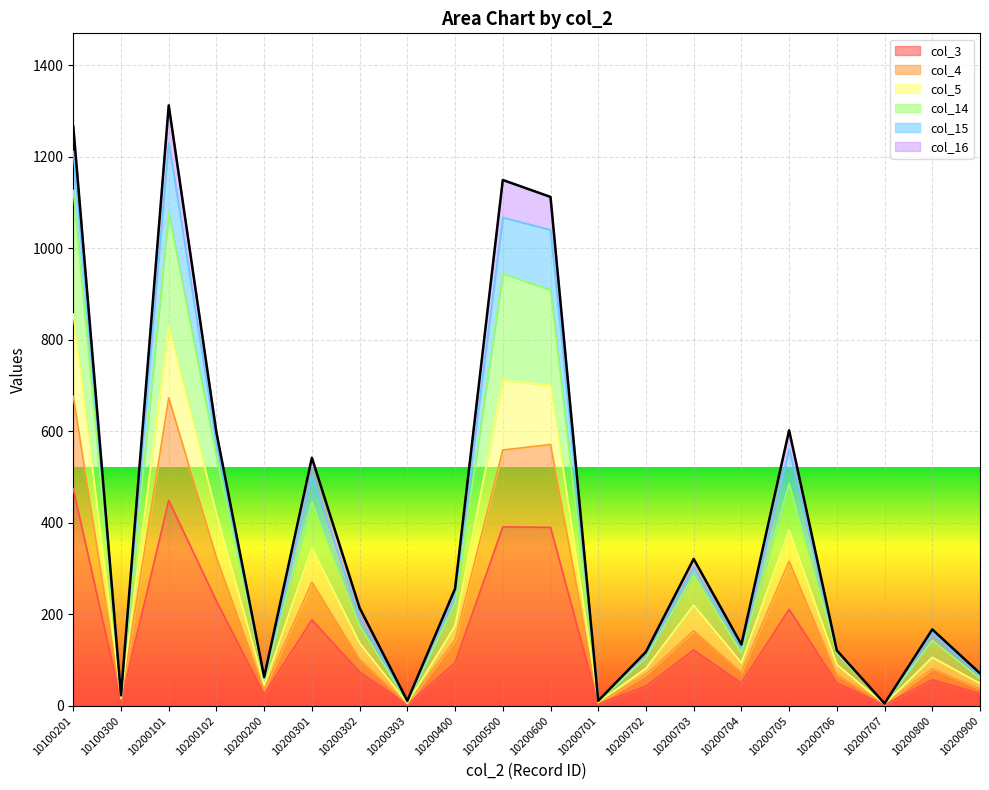

True or false: col_5 and col_3 intersect in this chart.

False